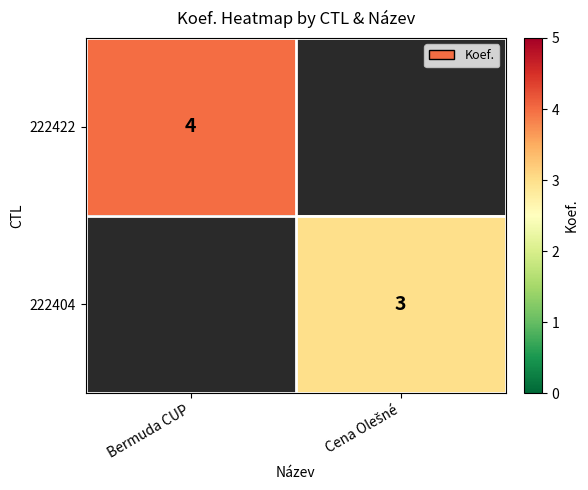

The 222422 series shows 2 at Bermuda CUP. True or false?

False